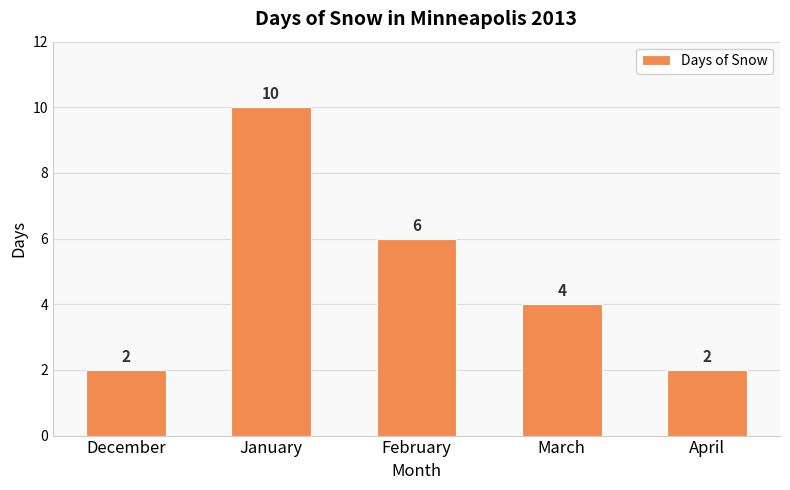

At which label is the value closest to 6?

February